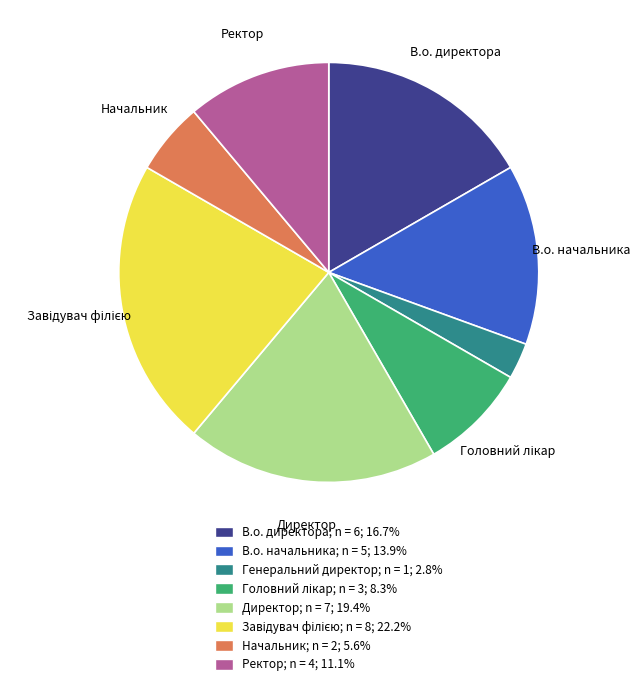

Is there a majority slice in this chart?

No